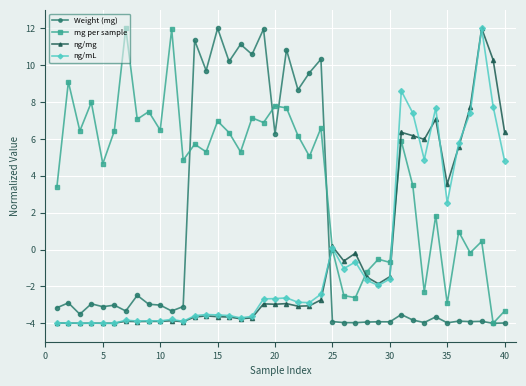

Which series has the largest total across all categories?

mg per sample